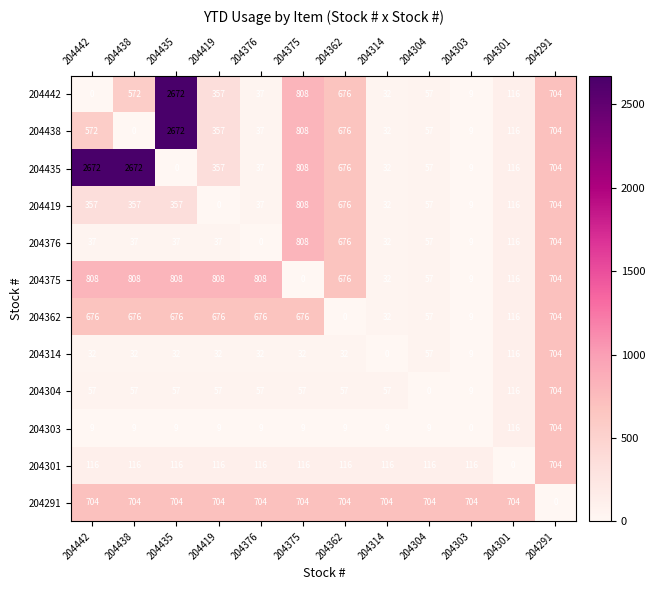

What is the total value across all series at 204301?

1864